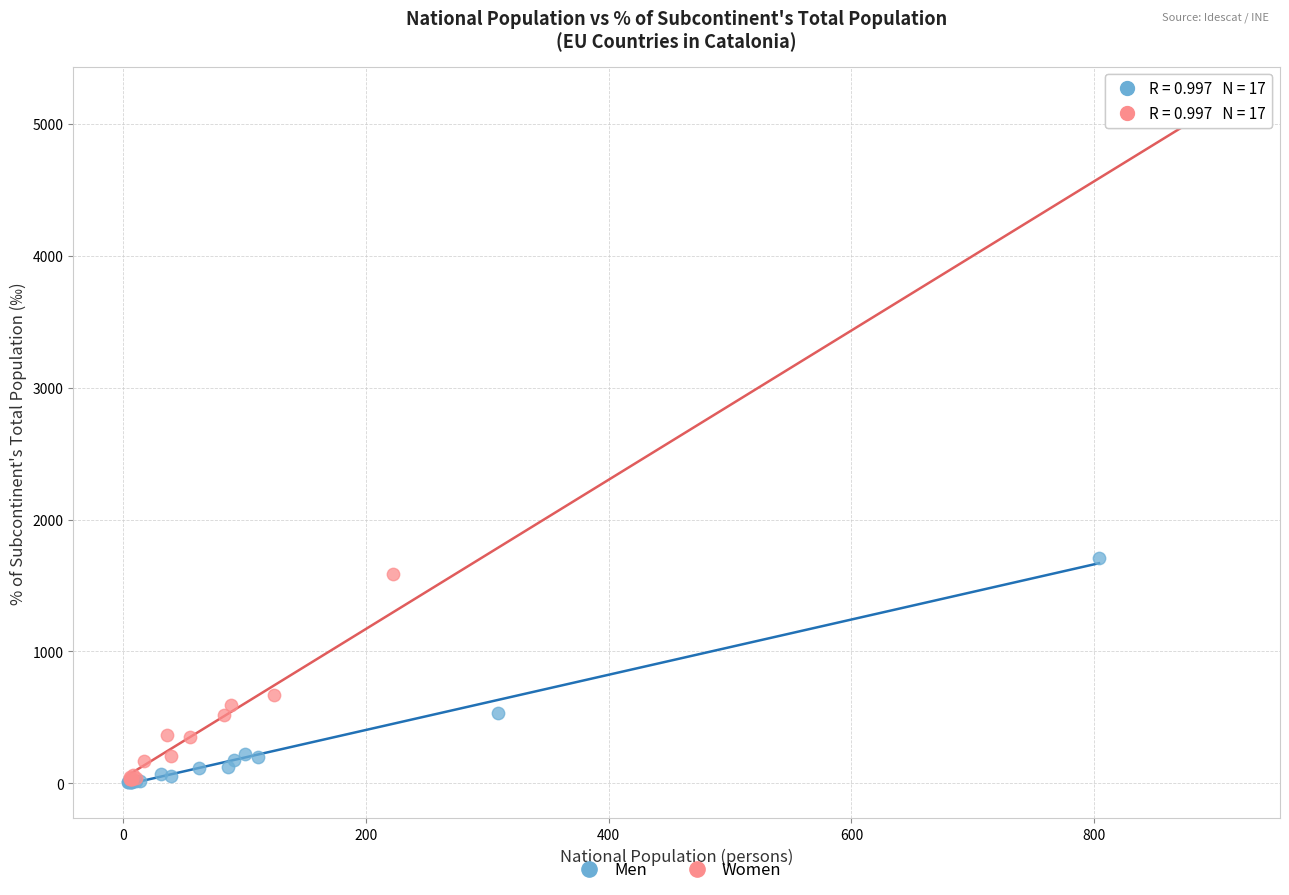

What are all the series names shown in the legend?

Men, Women